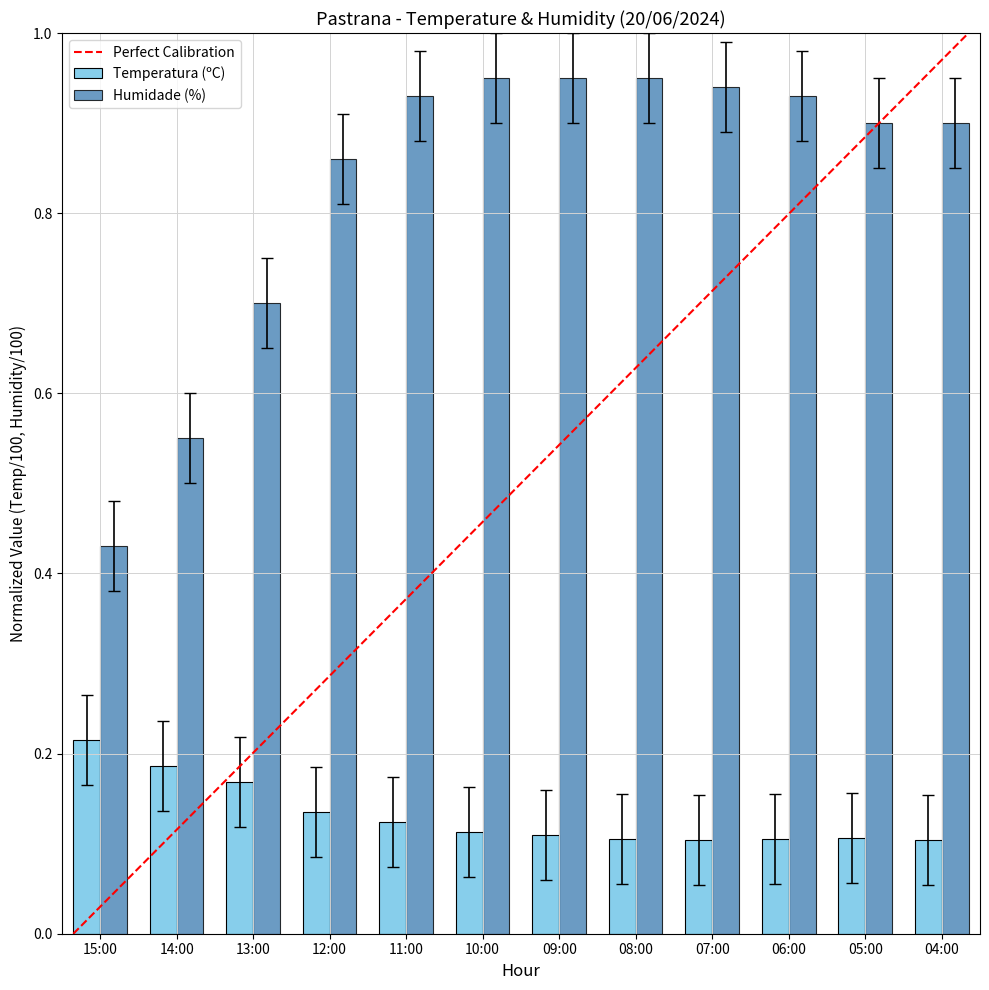

What is the sum of all Temperatura (ºC) values?

1.6